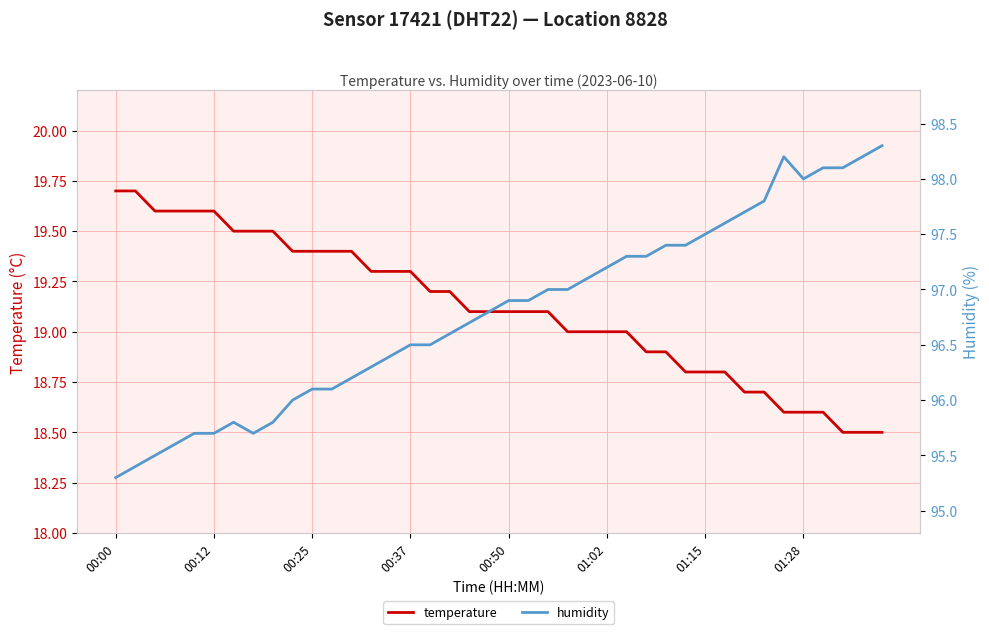

What value does the temperature series have at 21?

19.1